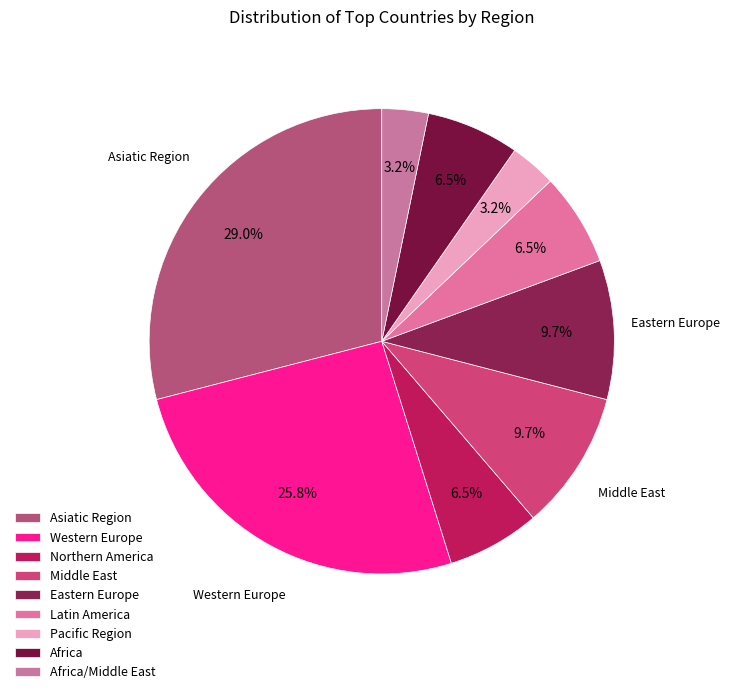

What percentage is the Pacific Region slice, to the nearest percent?

3%